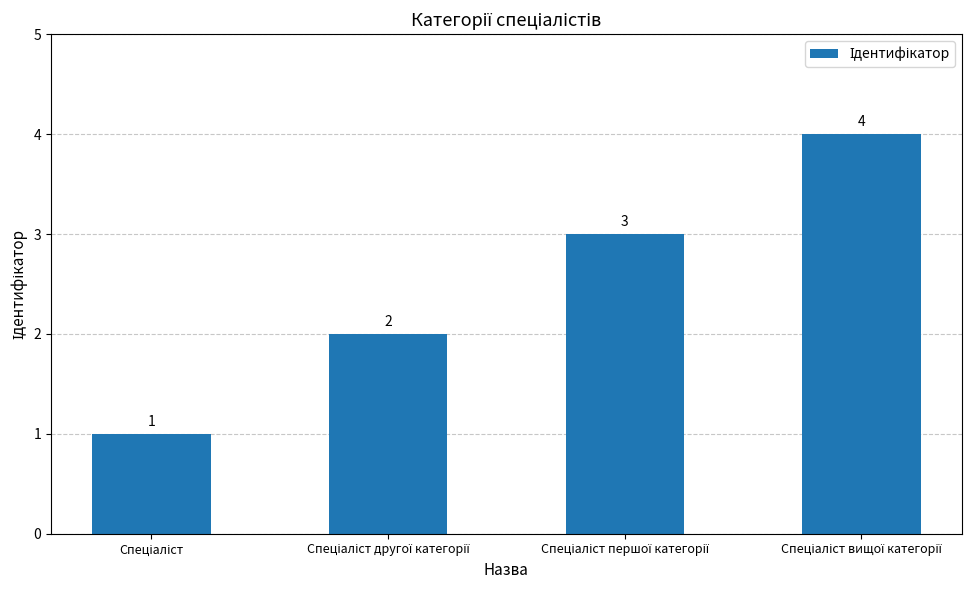

What is the value of the 1st bar from the left?

1